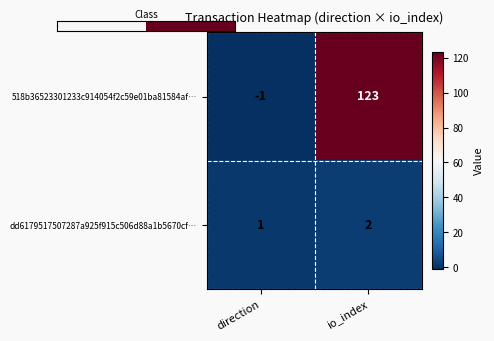

What is the average value of the 518b36523301233c914054f2c59e01ba81584af… series?

61